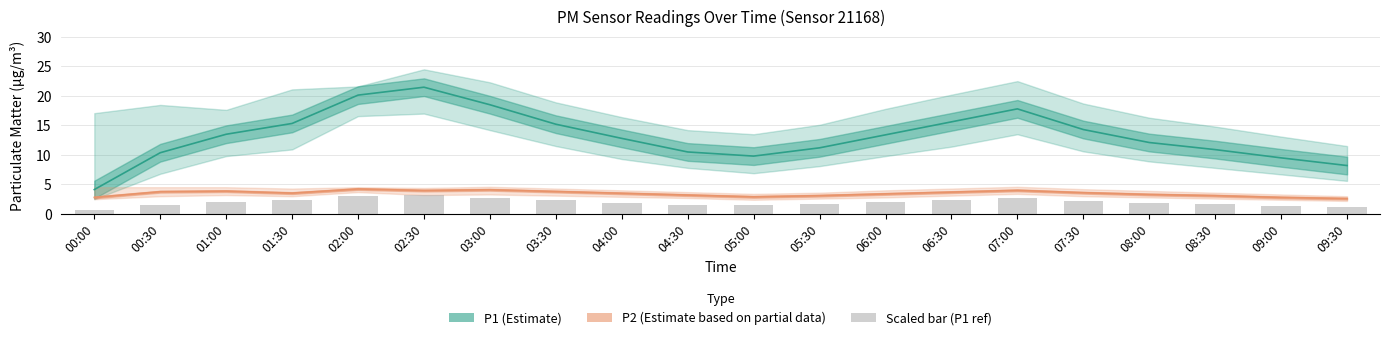

True or false: P1_lower has a value of 1.0 at 00:30.

False